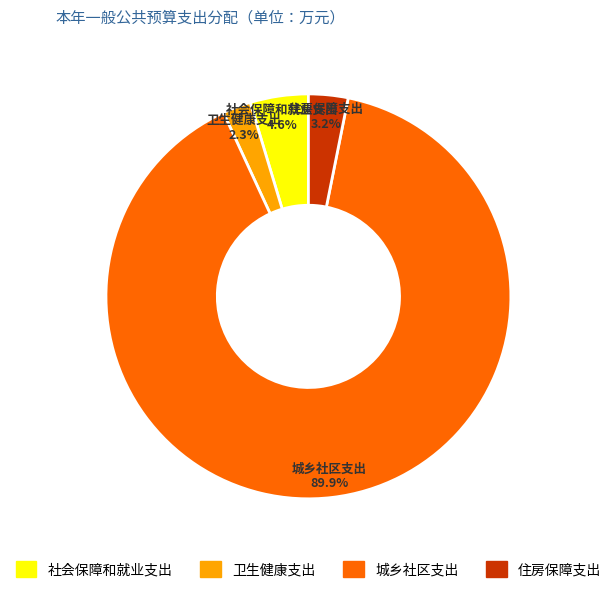

Is there a majority slice in this chart?

Yes